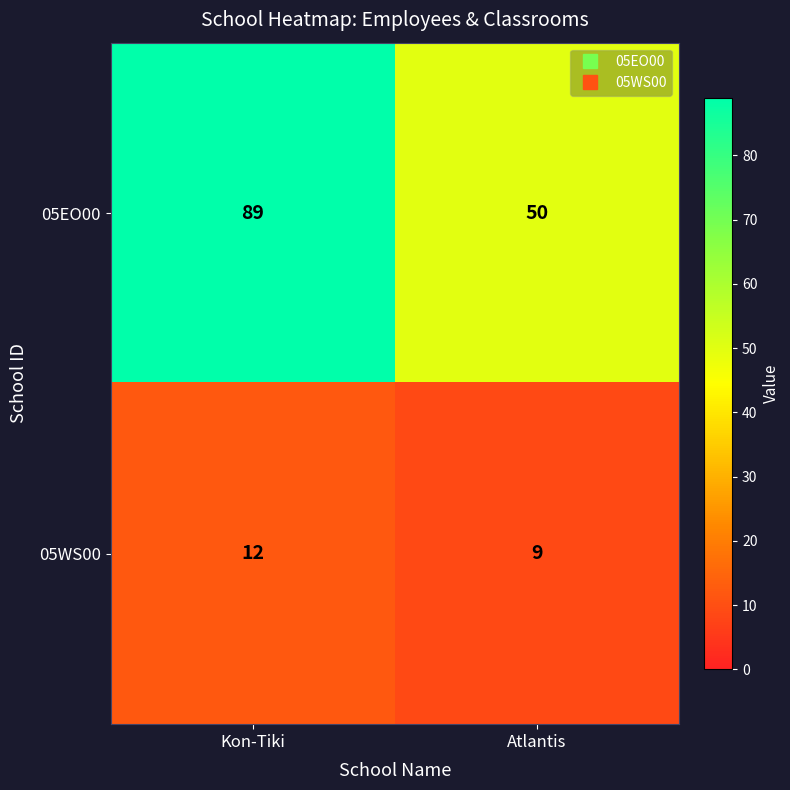

What is the minimum value for 05WS00?

9